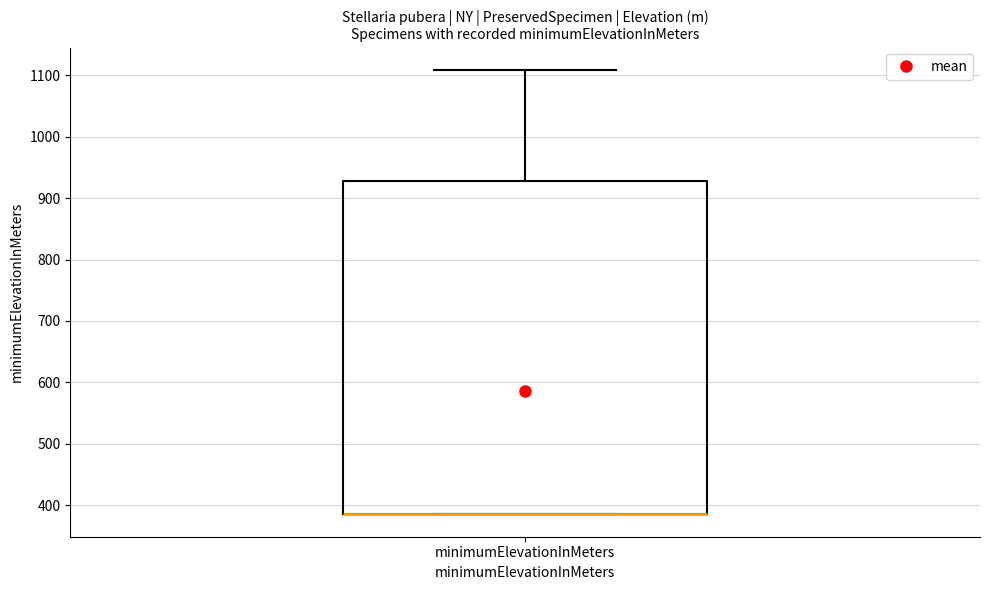

Transcribe this box plot: give where the median line is, the range the box spans, and where the two whiskers end, as read against the y-axis. The values are not printed on the chart, so give them approximately, as read against the axis.

median 390 (drawn on the box's lower edge), box 390 to 930, whiskers 390 to 1110